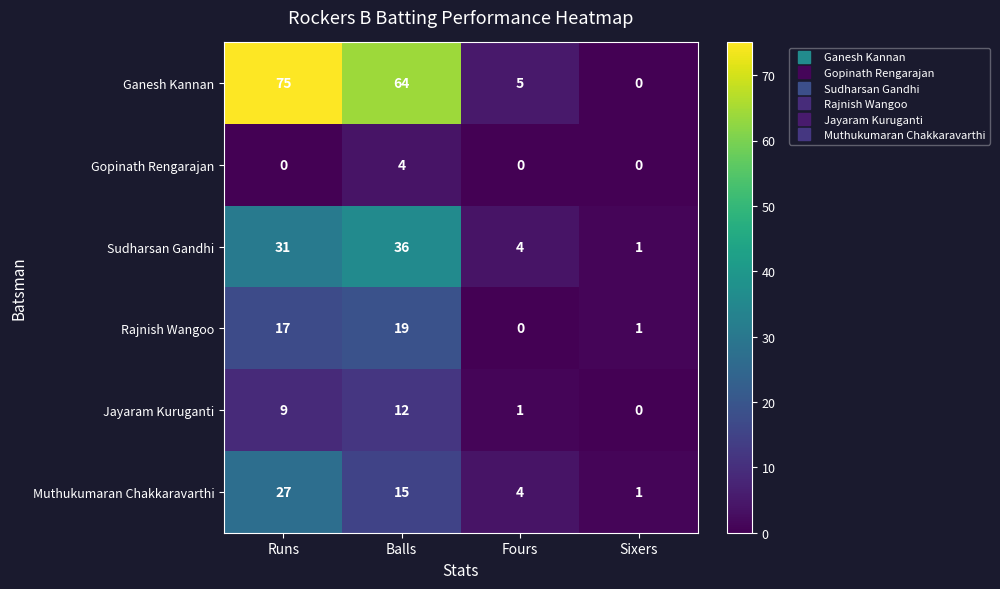

How many categories are shown in the chart?

4